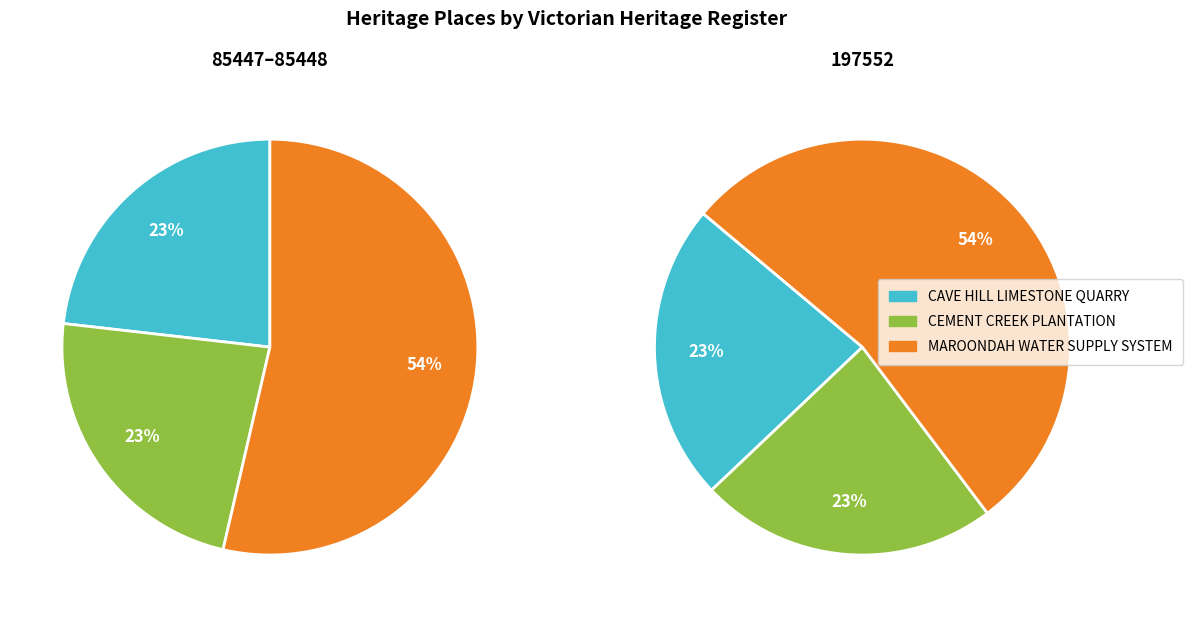

To the nearest percent, what is the average slice percentage?

33%